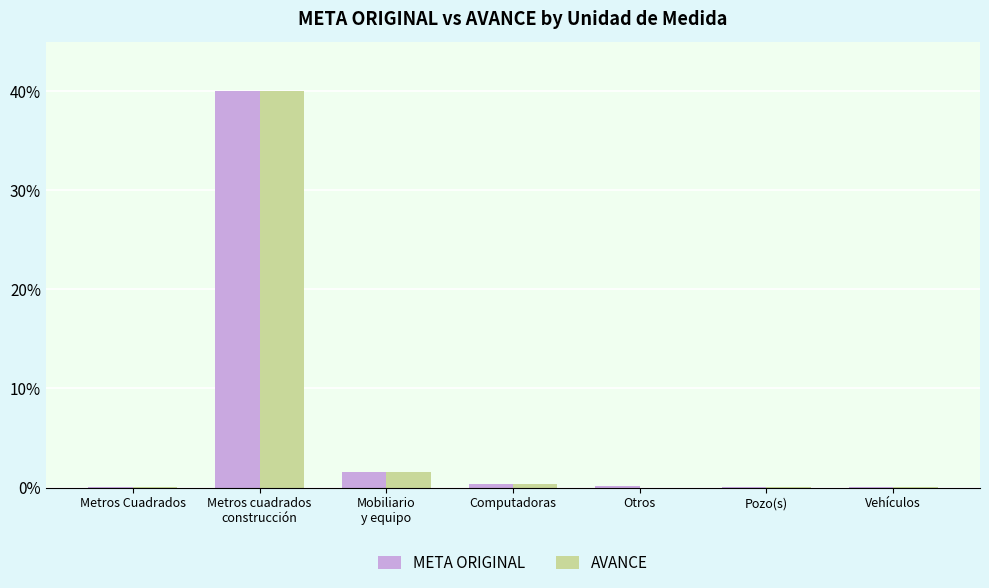

What is the highest value of the AVANCE series?

40.0